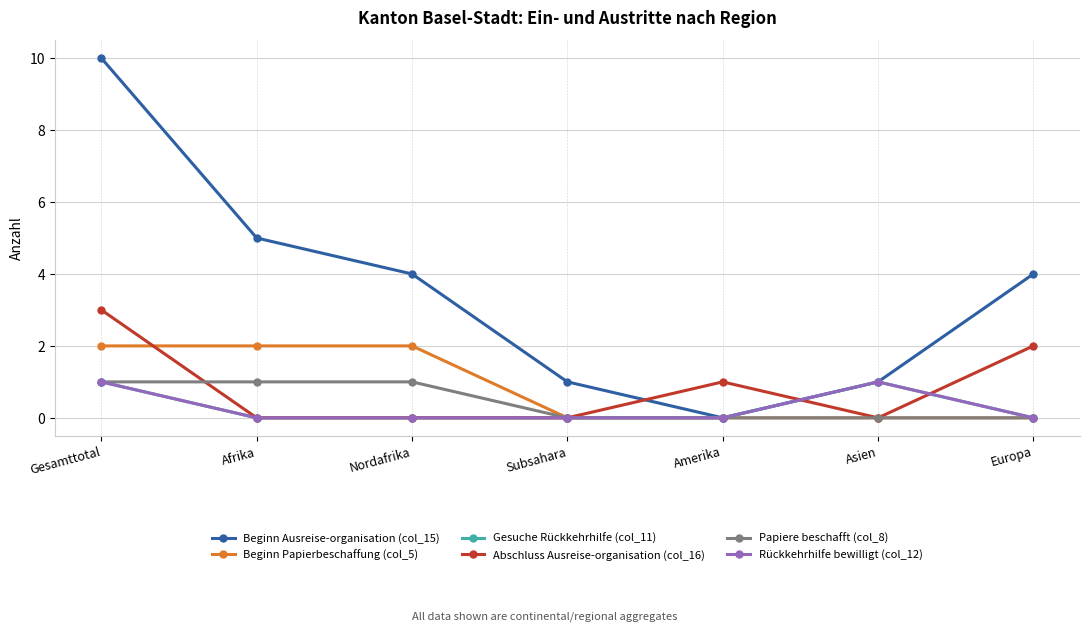

Is this an area chart (filled region under the line)?

No